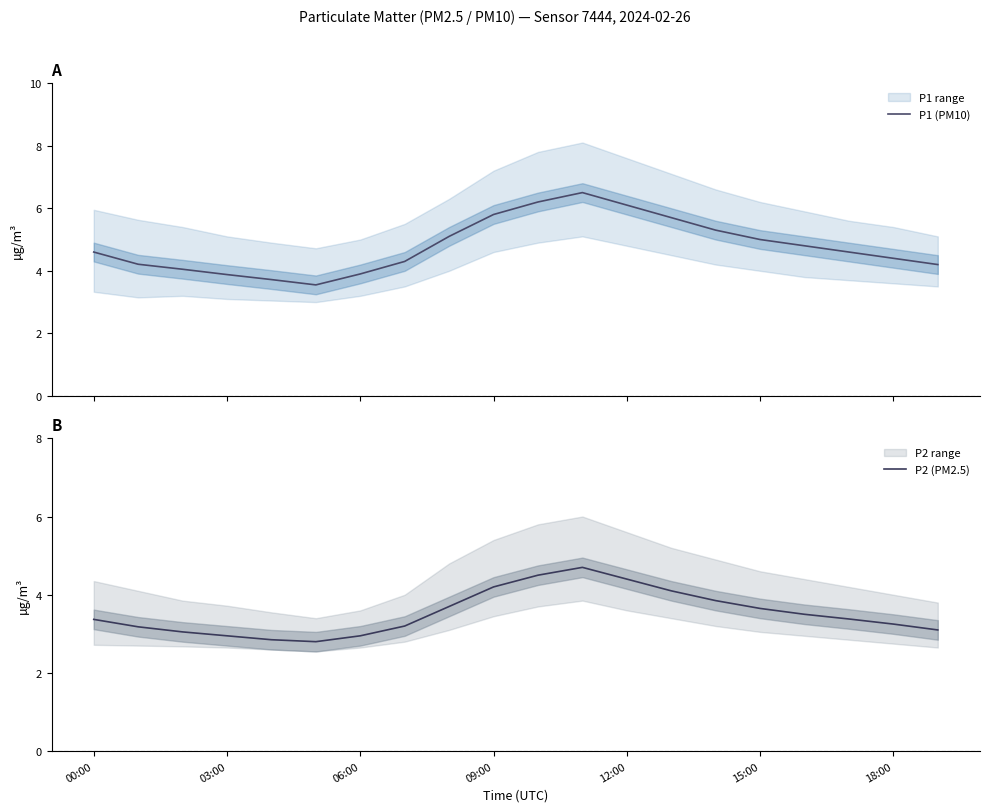

What is the highest value of the P1 (PM10) series?

6.5